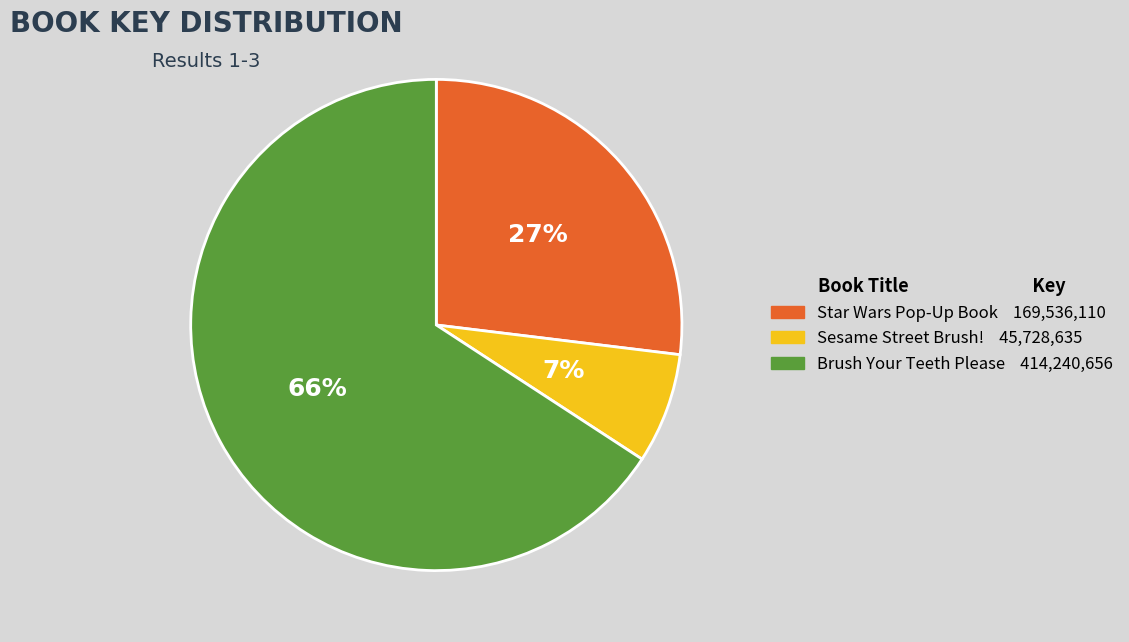

Does any single category account for the majority?

Yes